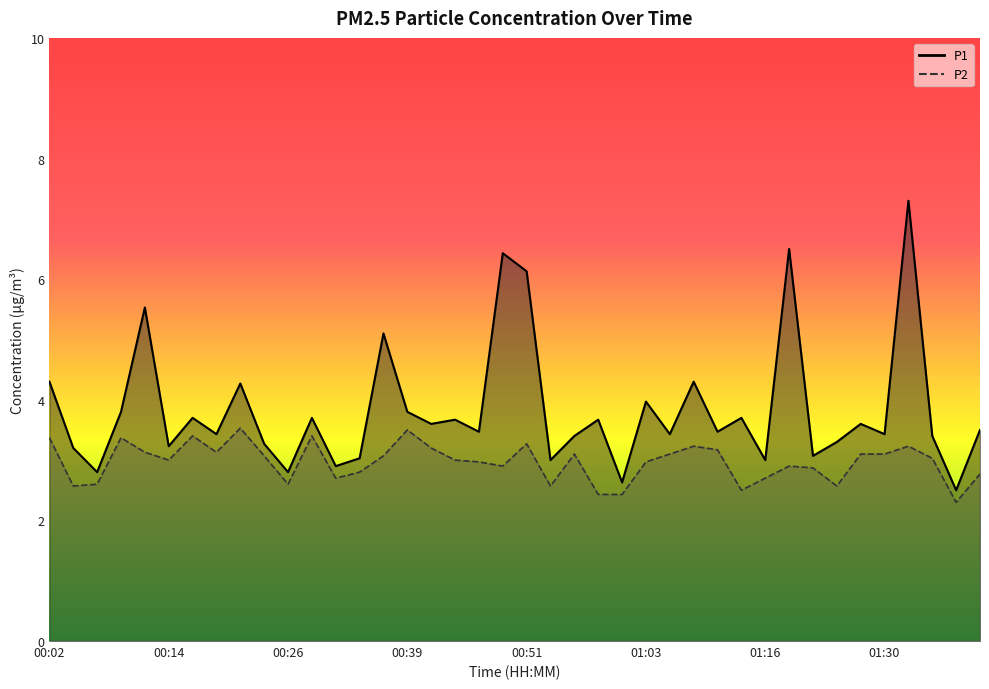

True or false: P1 has a value of 1.1 at 01:37.

False